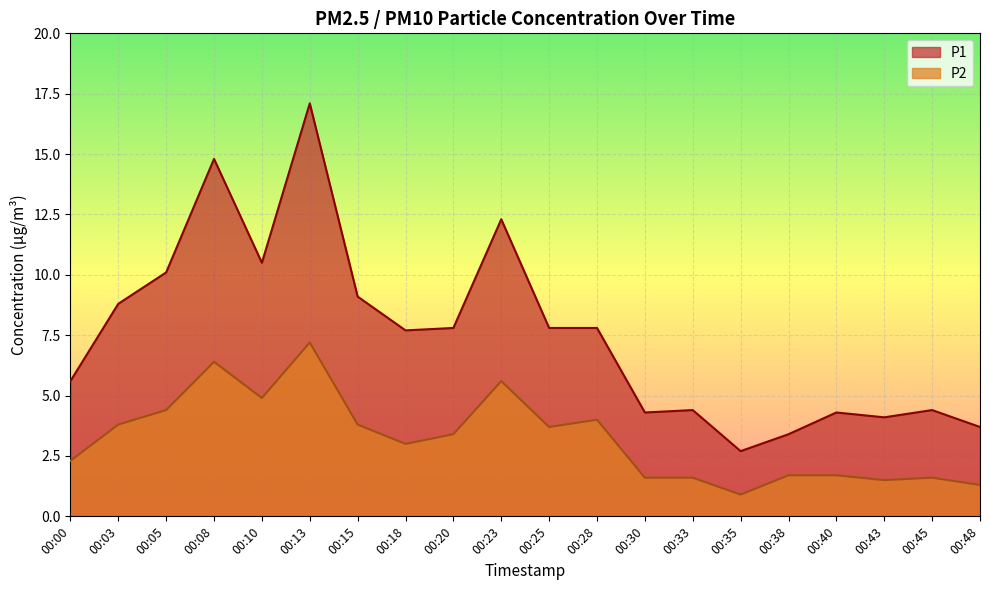

Count the number of categories in the chart.

20